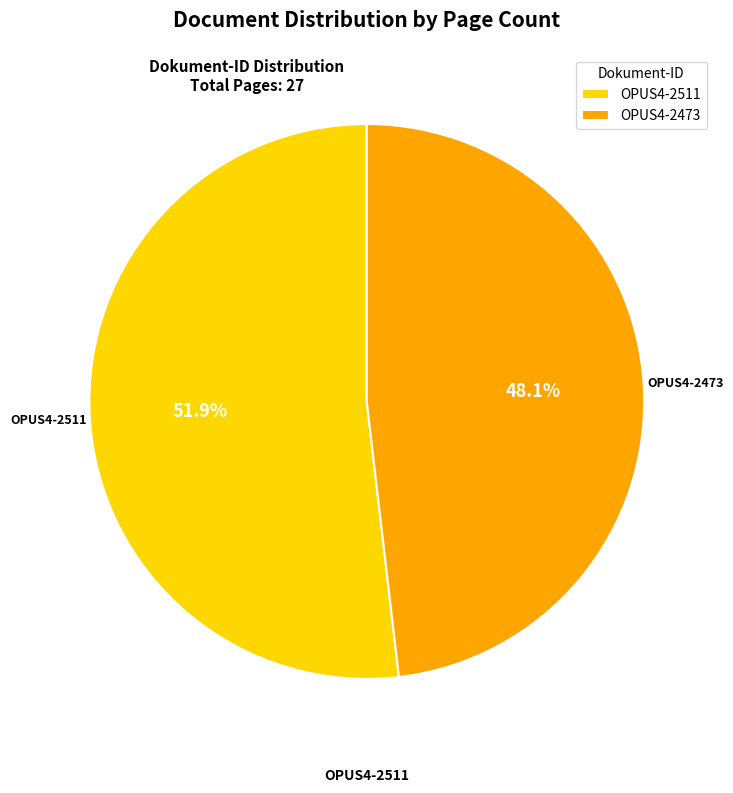

What is the smallest slice in the pie chart?

OPUS4-2473